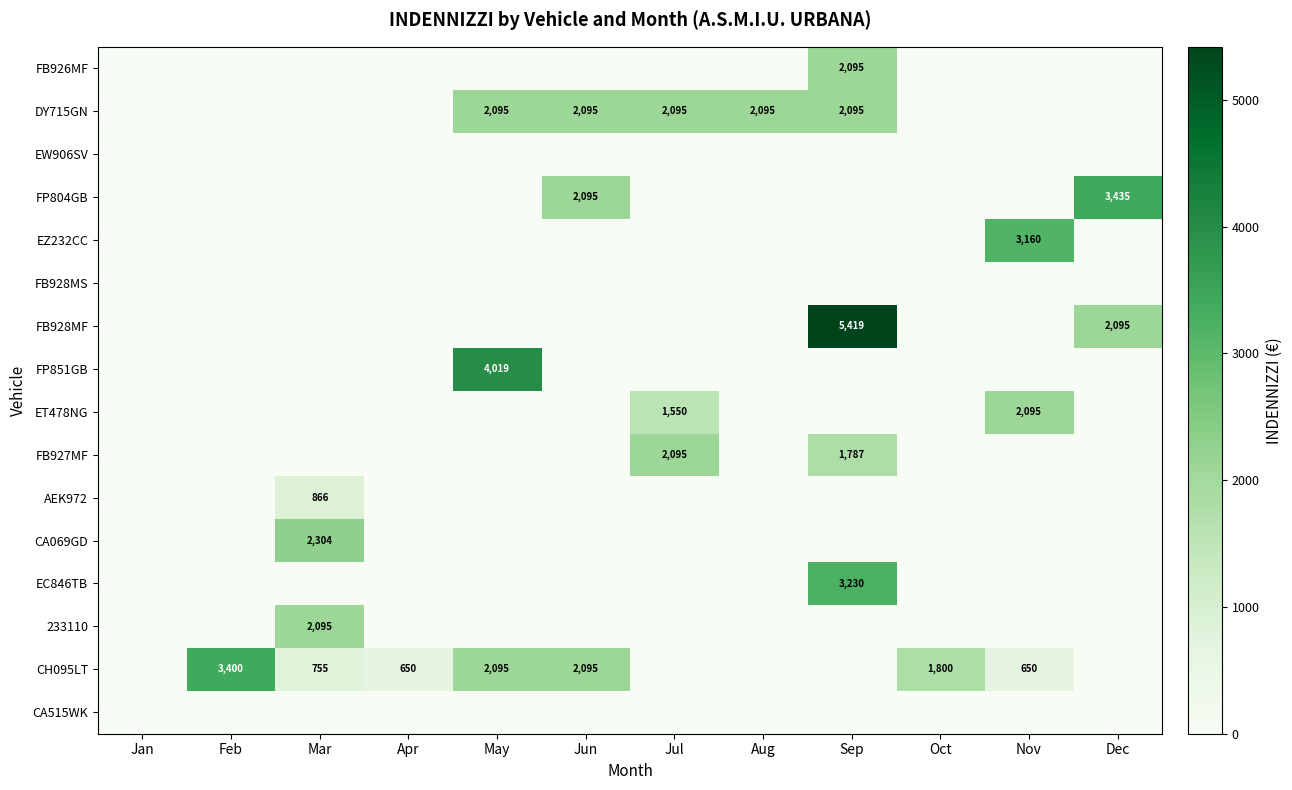

At which category is the sum across all series the highest?

Sep